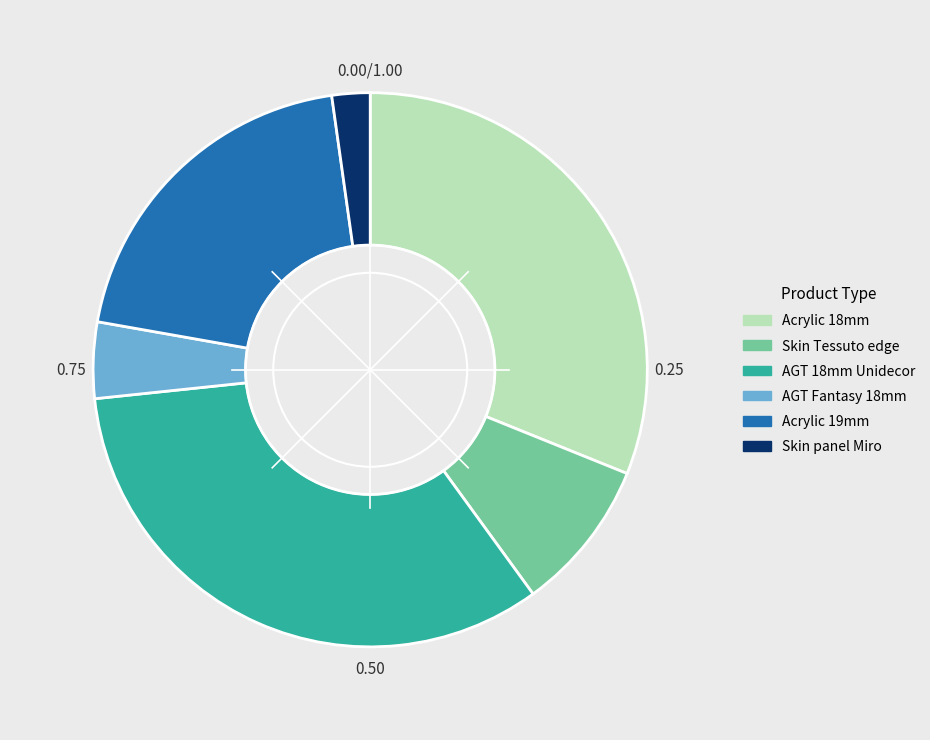

Which slice is the smallest?

Skin panel Miro